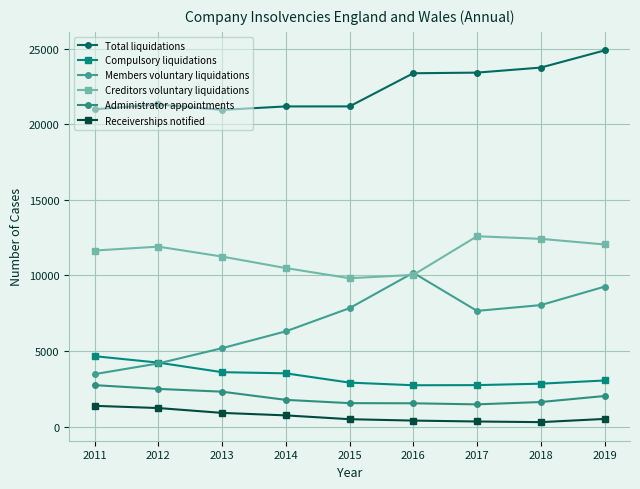

Rank the series at 2019 from highest to lowest value.

Total liquidations, Creditors voluntary liquidations, Members voluntary liquidations, Compulsory liquidations, Administrator appointments, Receiverships notified